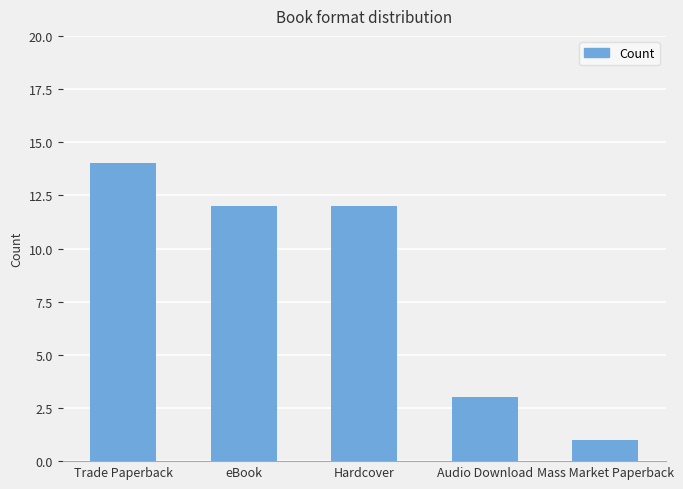

Reading left to right, what are all the values shown in this chart?

14	12	12	3	1